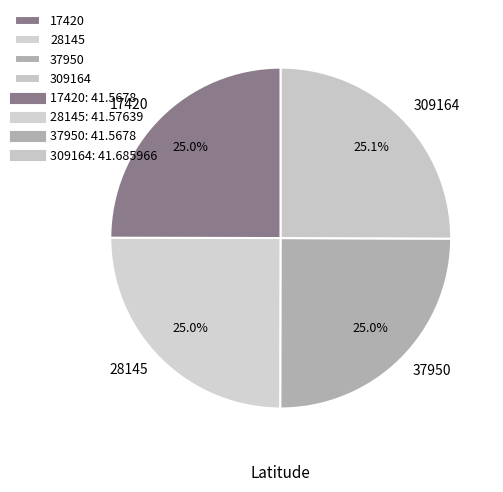

What percentage do 28145 and 309164 together represent?

50.0%